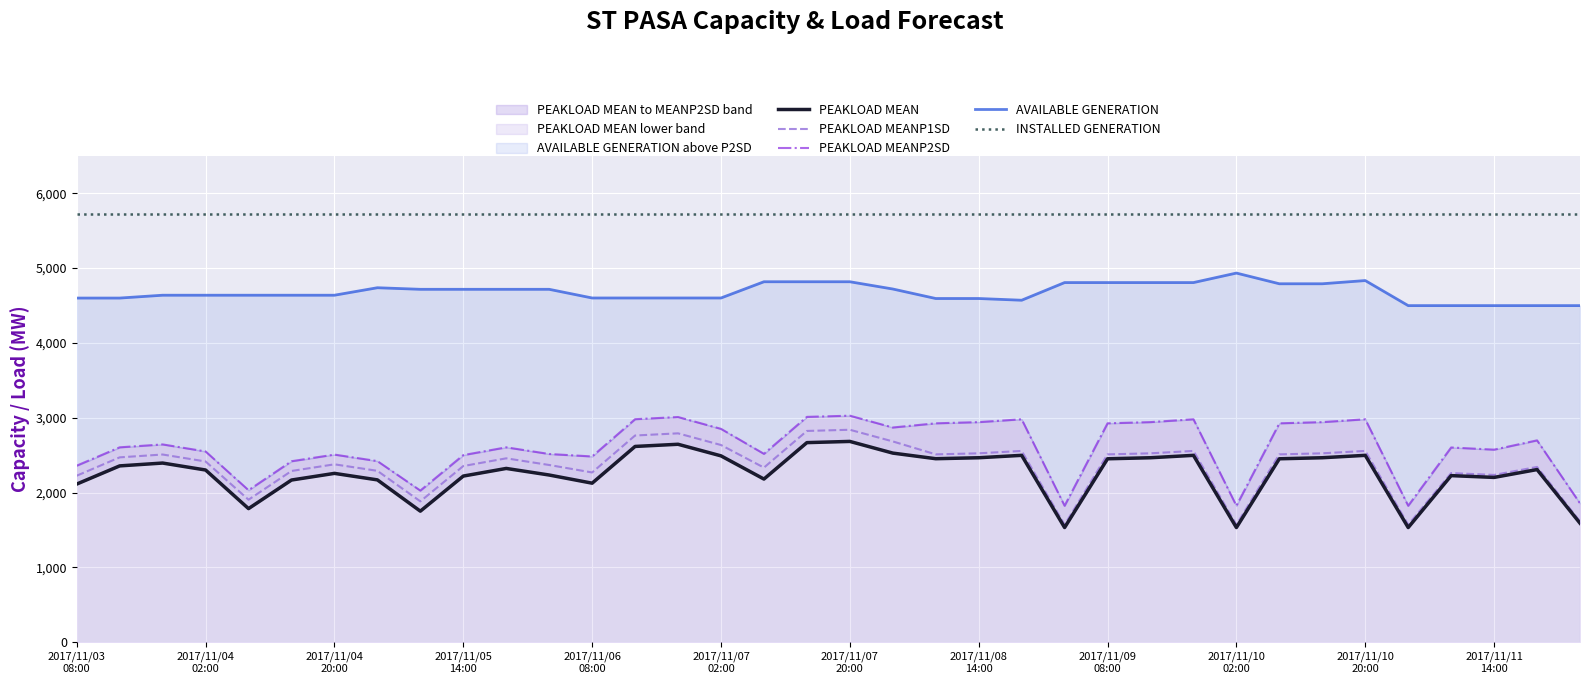

What is the value of the PEAKLOAD MEAN point at the 20th from the left?

2527